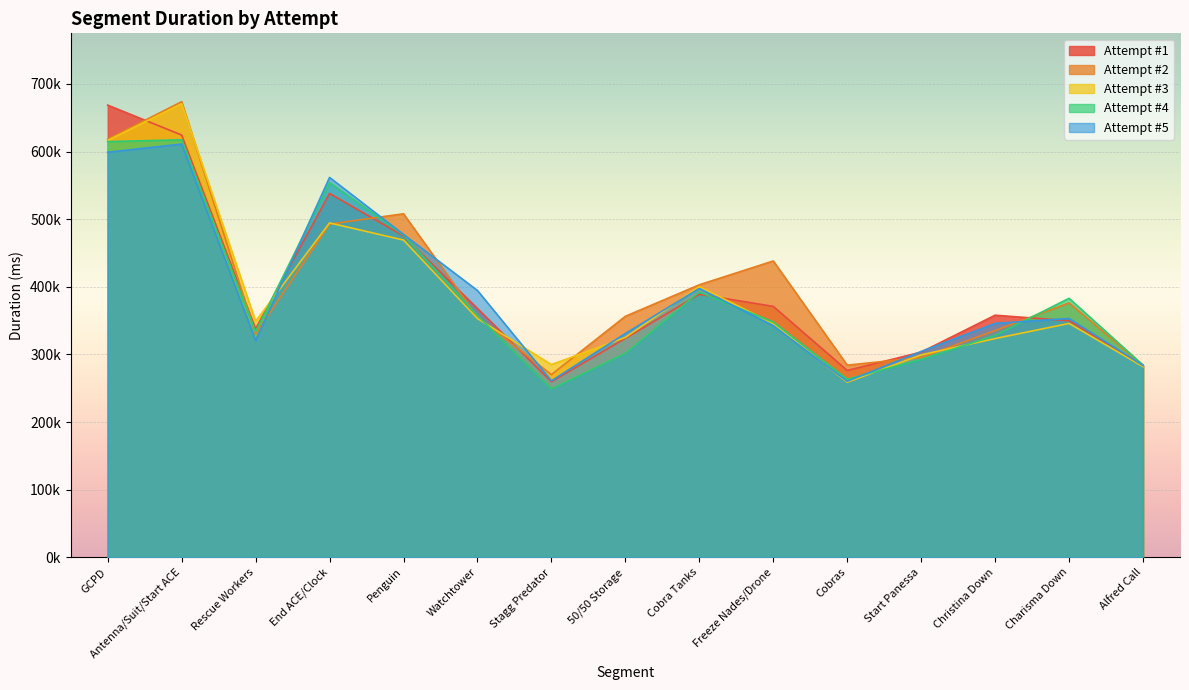

Reading right to left, what are all the values shown in this chart?

Attempt #1: 283896	349848	358069	303490	276363	371088	388973	323850	259723	367946	475192	538073	338021	624399	668665
Attempt #2: 284147	376266	335471	295552	284193	438252	403052	356437	270205	355510	508022	492791	330287	673744	618313
Attempt #3: 281960	345895	323553	299380	258959	345657	400404	325188	285039	353068	469167	494508	349179	670759	616547
Attempt #4: 284257	383021	328231	292555	263332	347943	392287	301568	249100	357654	476609	554161	333539	617404	614731
Attempt #5: 283612	353211	345906	304481	260312	342524	397586	331015	261089	394600	477432	561741	320491	611057	598994